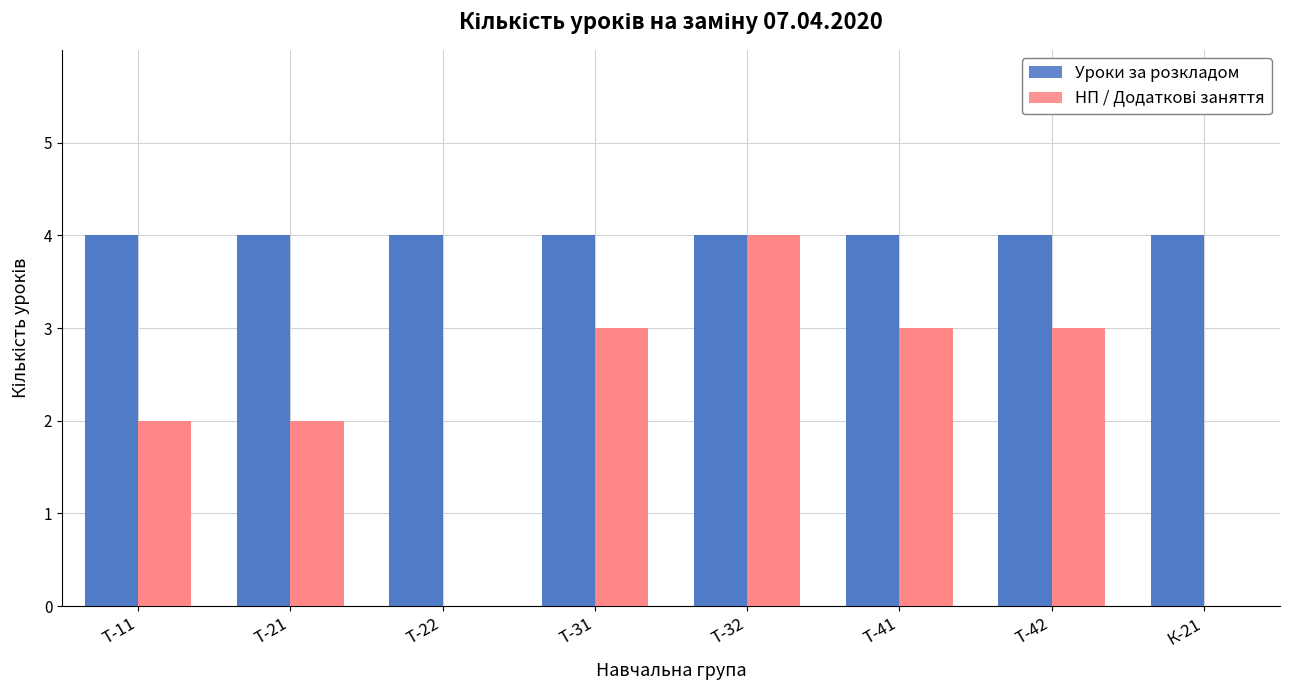

At which category does the chart reach its peak across all series?

Т-11